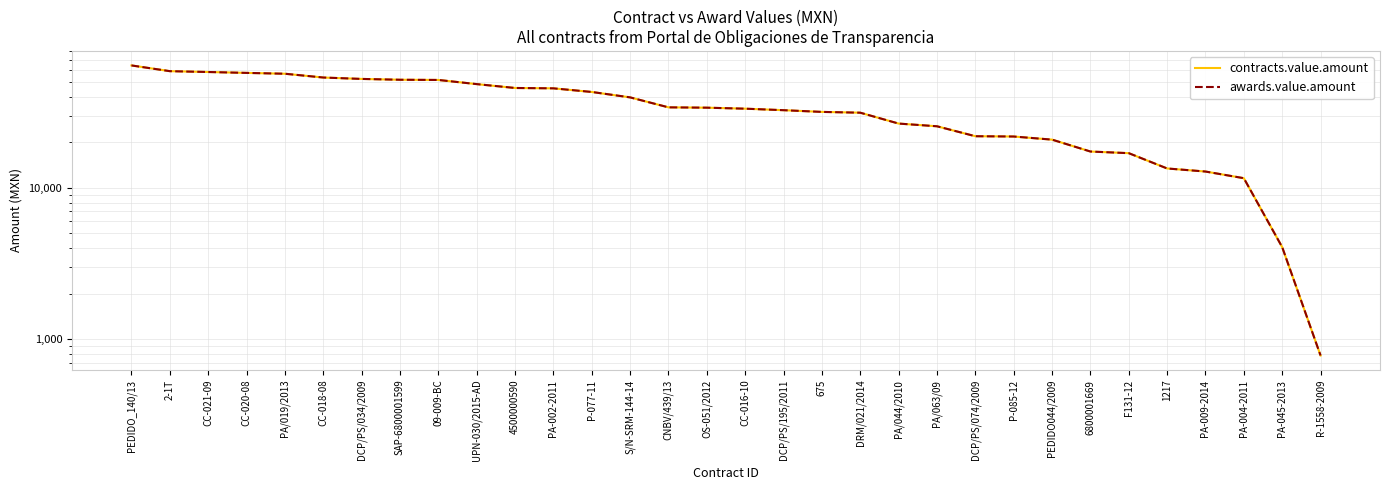

Reading left to right, list all the values displayed in this chart.

contracts.value.amount: PEDIDO_140/13=64235.0	2-1T=58874.2	CC-021-09=58132.5	CC-020-08=57344.8	PA/019/2013=56620.0	CC-018-08=53452.0	DCP/PS/034/2009=52325.0	SAP-6800001599=51675.0	09-009-BC=51513.0	UPN-030/2015-AD=48360.4	4500000590=45600.0	PA-002-2011=45350.0	P-077-11=42920.0	S/N-SRM-144-14=39530.0	CNBV/439/13=33970.6	OS-051/2012=33802.4	CC-016-10=33292.0	DCP/PS/195/2011=32538.0	675=31700.5	DRM/021/2014=31320.0	PA/044/2010=26550.0	PA/063/09=25480.0	DCP/PS/074/2009=21907.0	P-085-12=21808.0	PEDIDO044/2009=20800.0	6800001669=17361.0	F131-12=16933.2	1217=13420.0	PA-009-2014=12808.6	PA-004-2011=11575.0	PA-045-2013=4060.0	R-1558-2009=782.6
awards.value.amount: PEDIDO_140/13=64235.0	2-1T=58874.2	CC-021-09=58132.5	CC-020-08=57344.8	PA/019/2013=56620.0	CC-018-08=53452.0	DCP/PS/034/2009=52325.0	SAP-6800001599=51675.0	09-009-BC=51513.0	UPN-030/2015-AD=48360.4	4500000590=45600.0	PA-002-2011=45350.0	P-077-11=42920.0	S/N-SRM-144-14=39530.0	CNBV/439/13=33970.6	OS-051/2012=33802.4	CC-016-10=33292.0	DCP/PS/195/2011=32538.0	675=31700.5	DRM/021/2014=31320.0	PA/044/2010=26550.0	PA/063/09=25480.0	DCP/PS/074/2009=21907.0	P-085-12=21808.0	PEDIDO044/2009=20800.0	6800001669=17361.0	F131-12=16933.2	1217=13420.0	PA-009-2014=12808.6	PA-004-2011=11575.0	PA-045-2013=4060.0	R-1558-2009=782.6